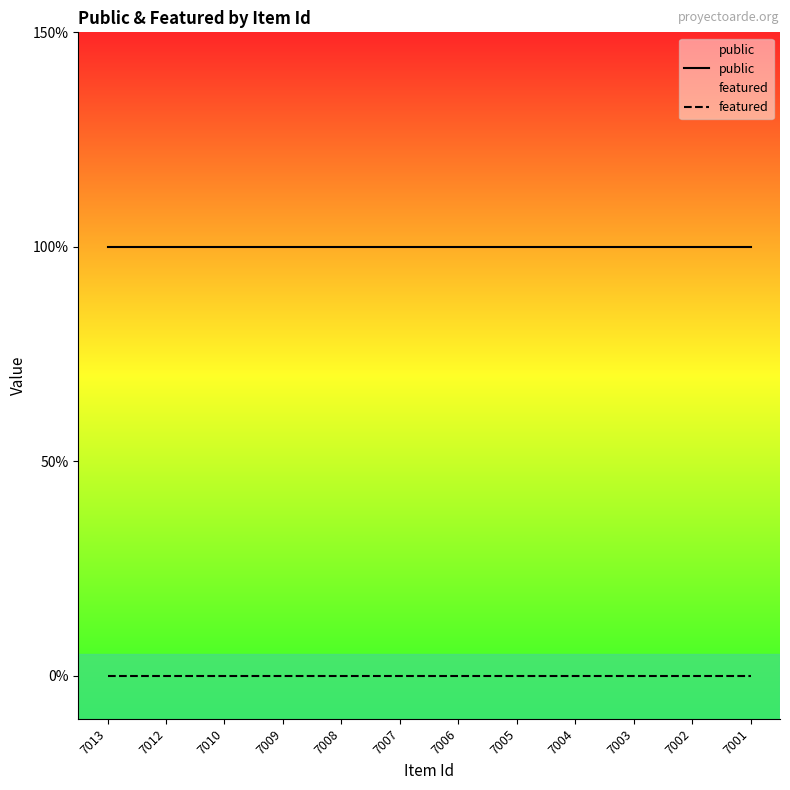

True or false: public and featured cross at least once.

False